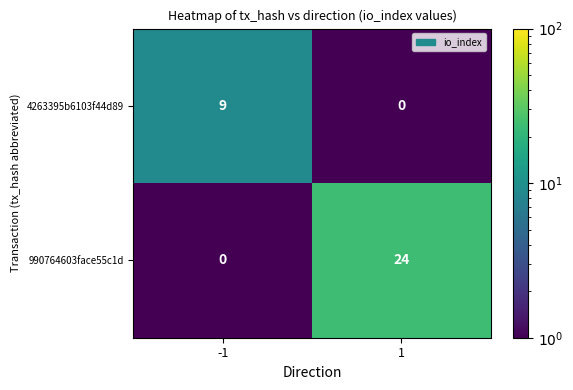

How many data points does each series have?

2